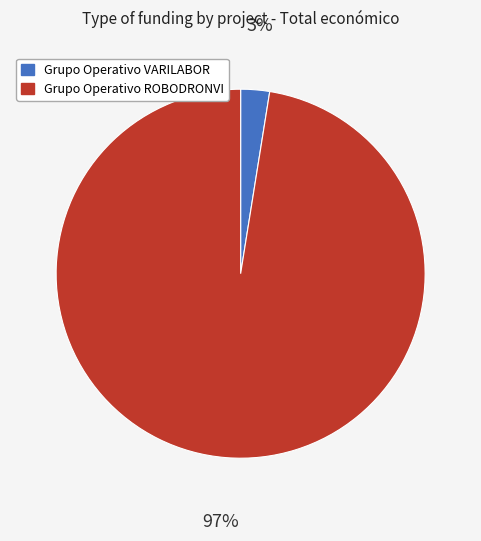

Which slice is the smallest?

Grupo Operativo VARILABOR